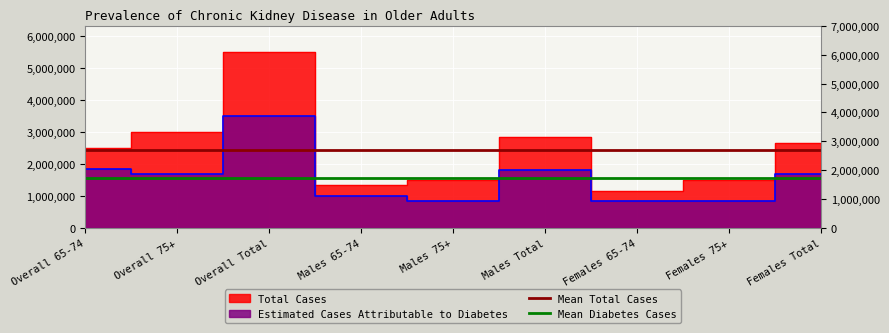

Is the value of Mean Diabetes Cases at Overall 75+ greater than the value of Mean Total Cases at Overall 65-74?

No